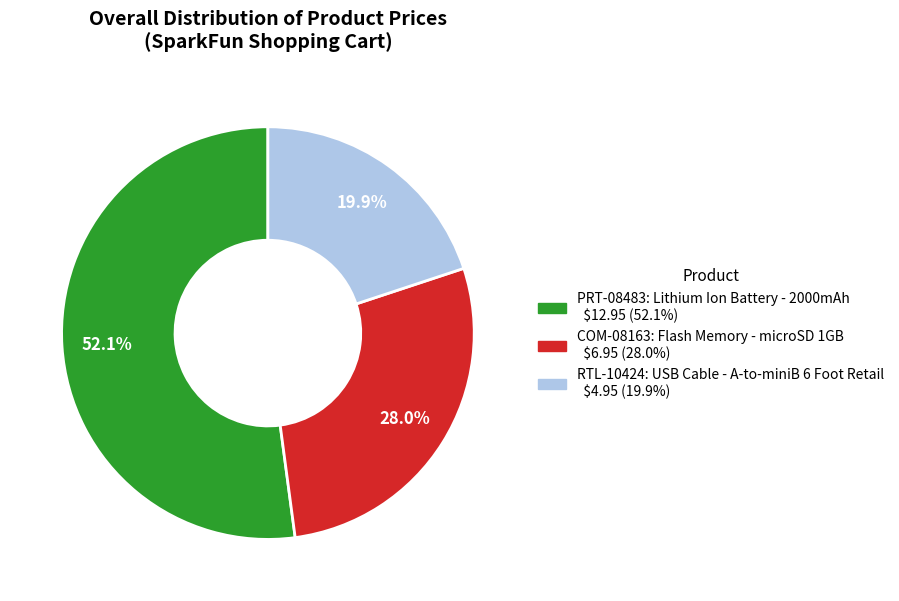

Combined, what portion of the pie is COM-08163 and PRT-08483?

80.1%